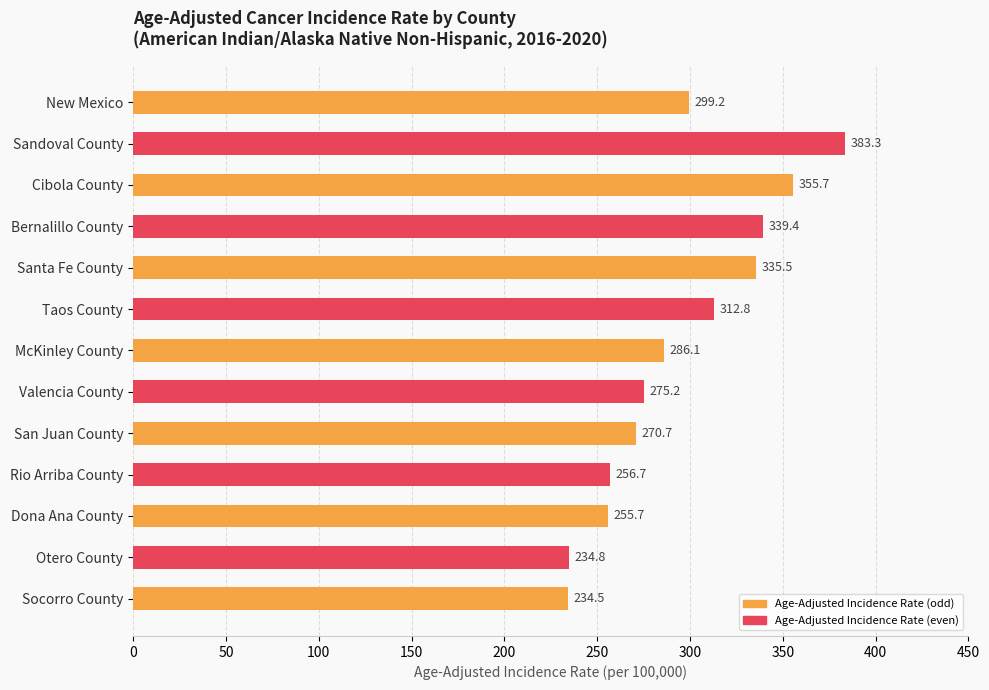

What is the average value?

295.4